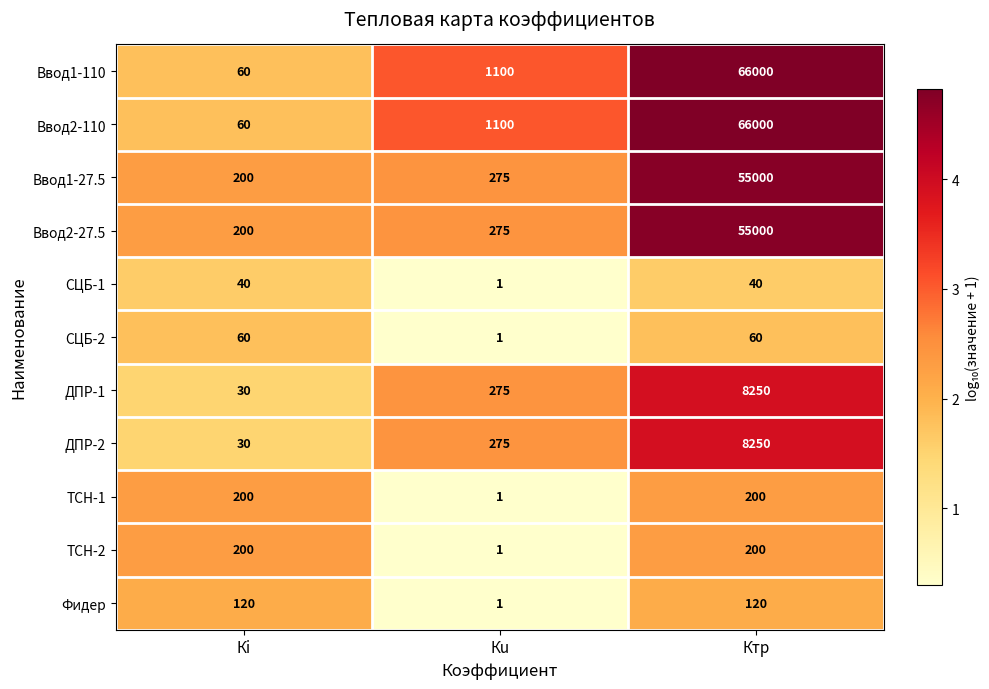

At which category does the chart reach its peak across all series?

Ктр